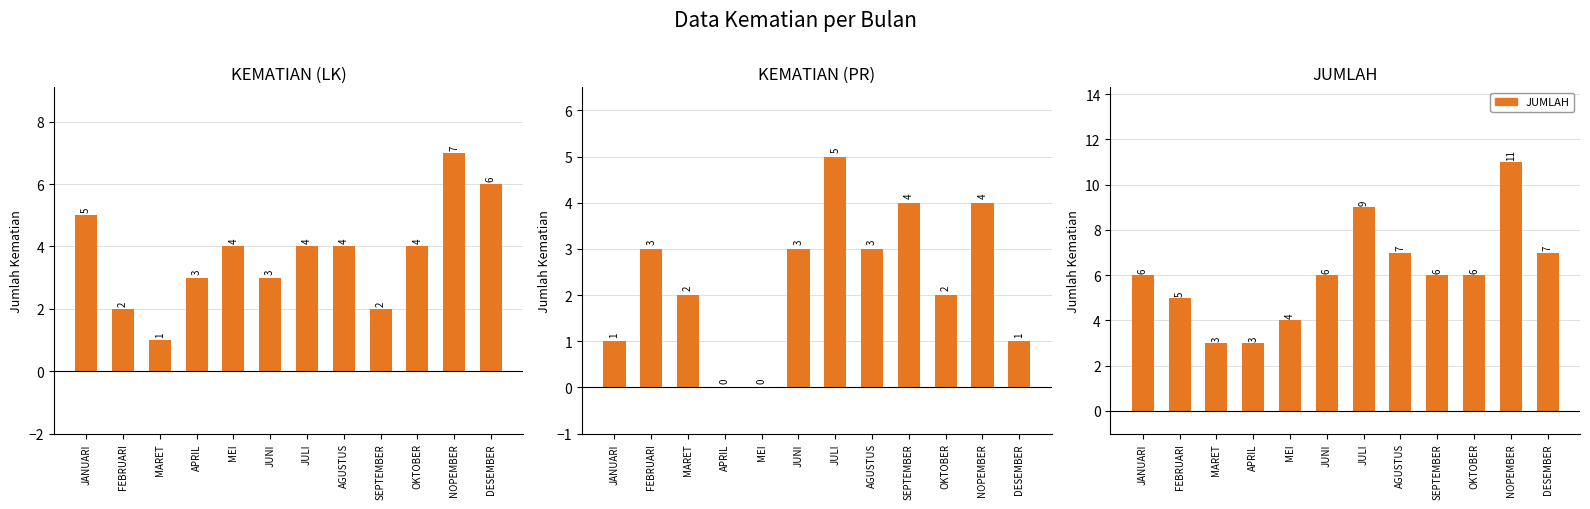

What is the total value across all series at JANUARI?

12